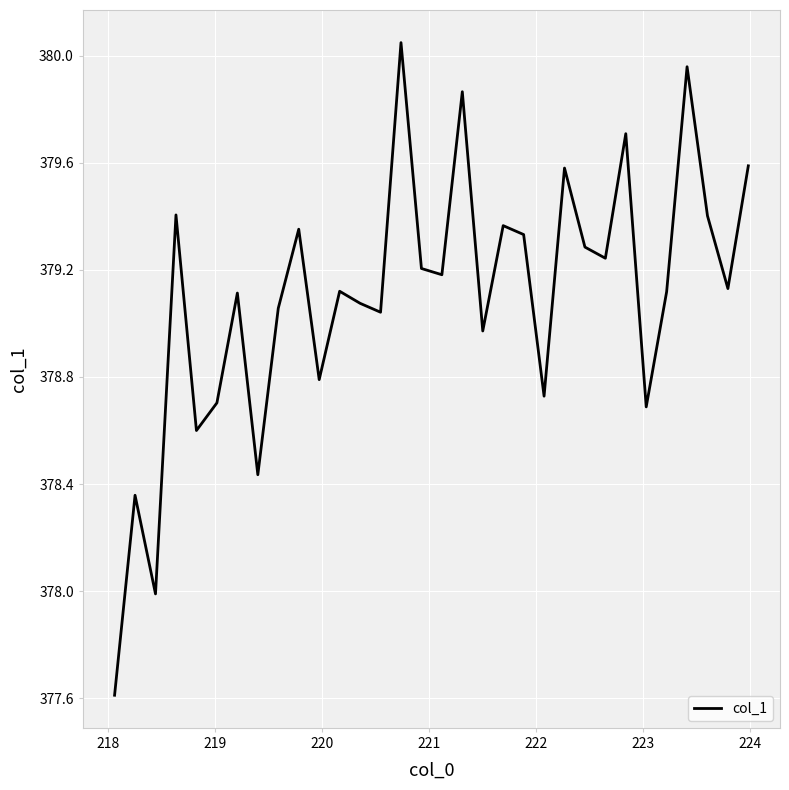

What is the minimum value shown in the chart?

377.6